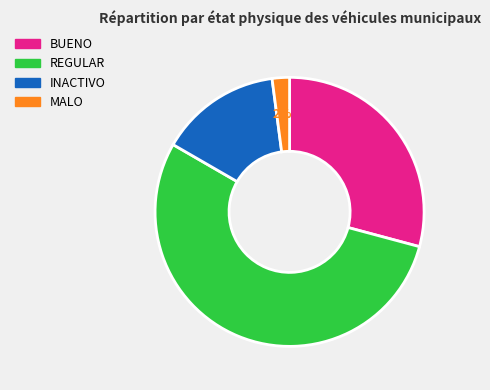

To the nearest percent, what is the difference between the largest and smallest slice percentages?

52%